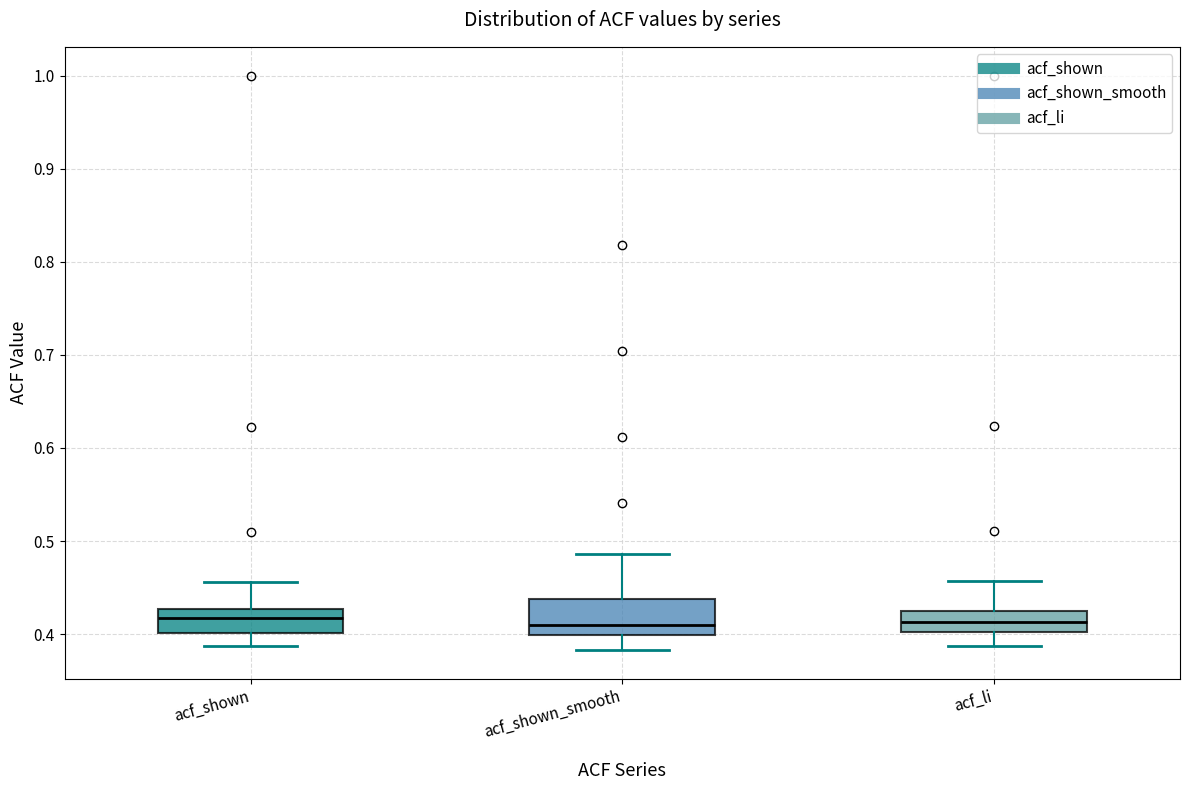

Reading left to right, transcribe this box plot: for each box, give where its median line is, the range the box spans, and where its two whiskers end, as read against the y-axis. The values are not printed on the chart, so give them approximately, as read against the axis.

acf_shown: median 0.42, box 0.40 to 0.43, whiskers 0.39 to 0.46
acf_shown_smooth: median 0.41, box 0.40 to 0.44, whiskers 0.38 to 0.49
acf_li: median 0.41, box 0.40 to 0.43, whiskers 0.39 to 0.46